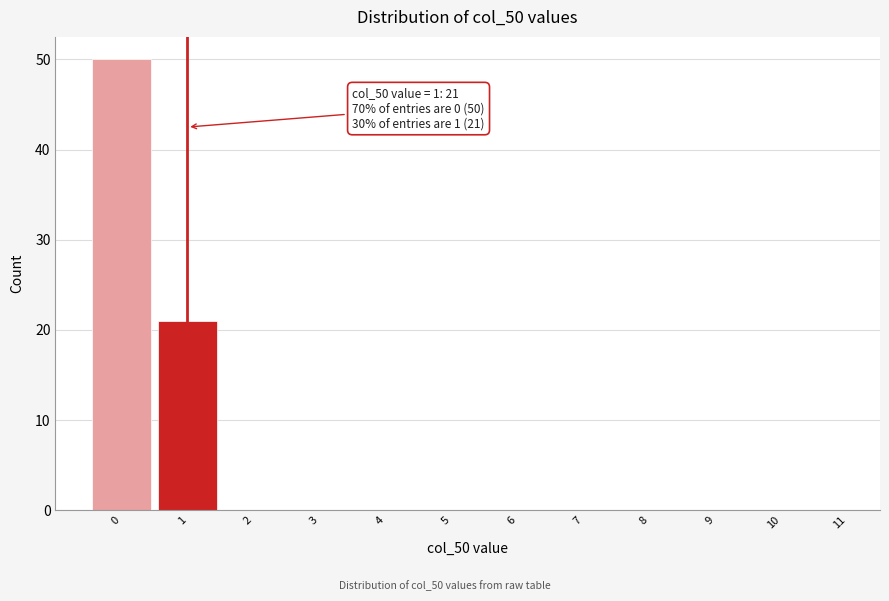

Reading left to right, transcribe all the data shown in this chart.

0=50	1=21	2=0	3=0	4=0	5=0	6=0	7=0	8=0	9=0	10=0	11=0